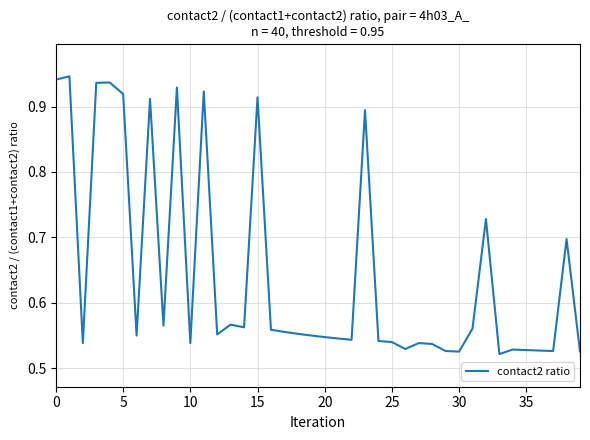

Does the chart have visible grid lines?

Yes